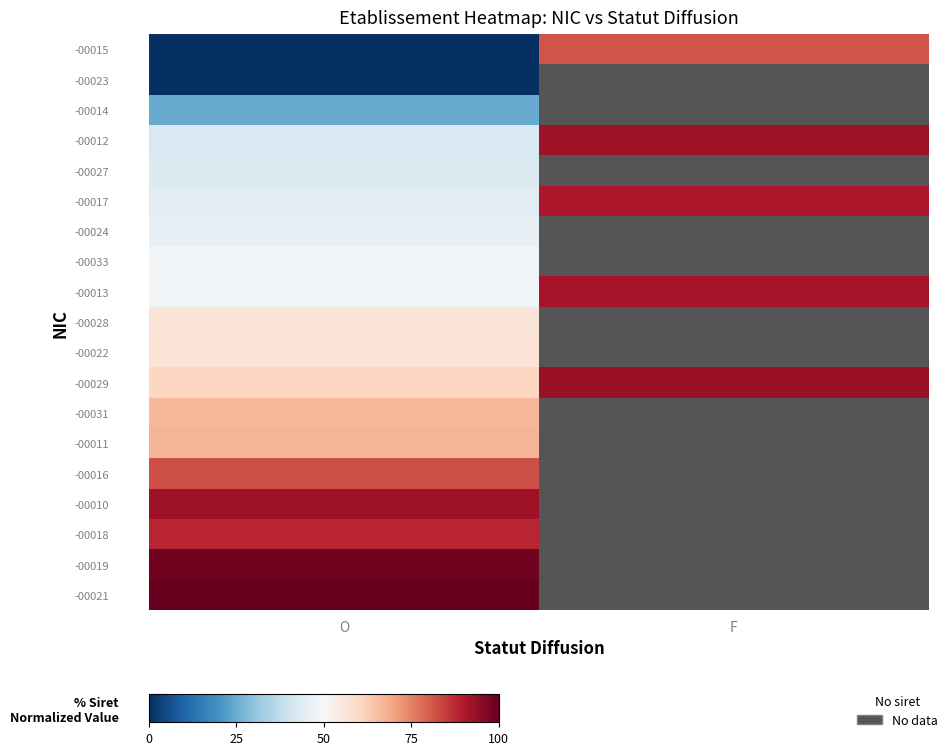

What is the highest value of the -00028 series?

56.5